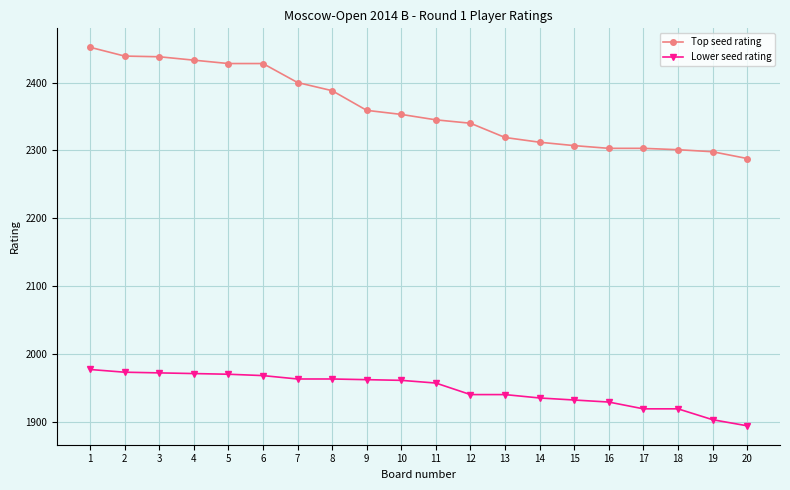

How many data points in Lower seed rating are less than 1961?

10